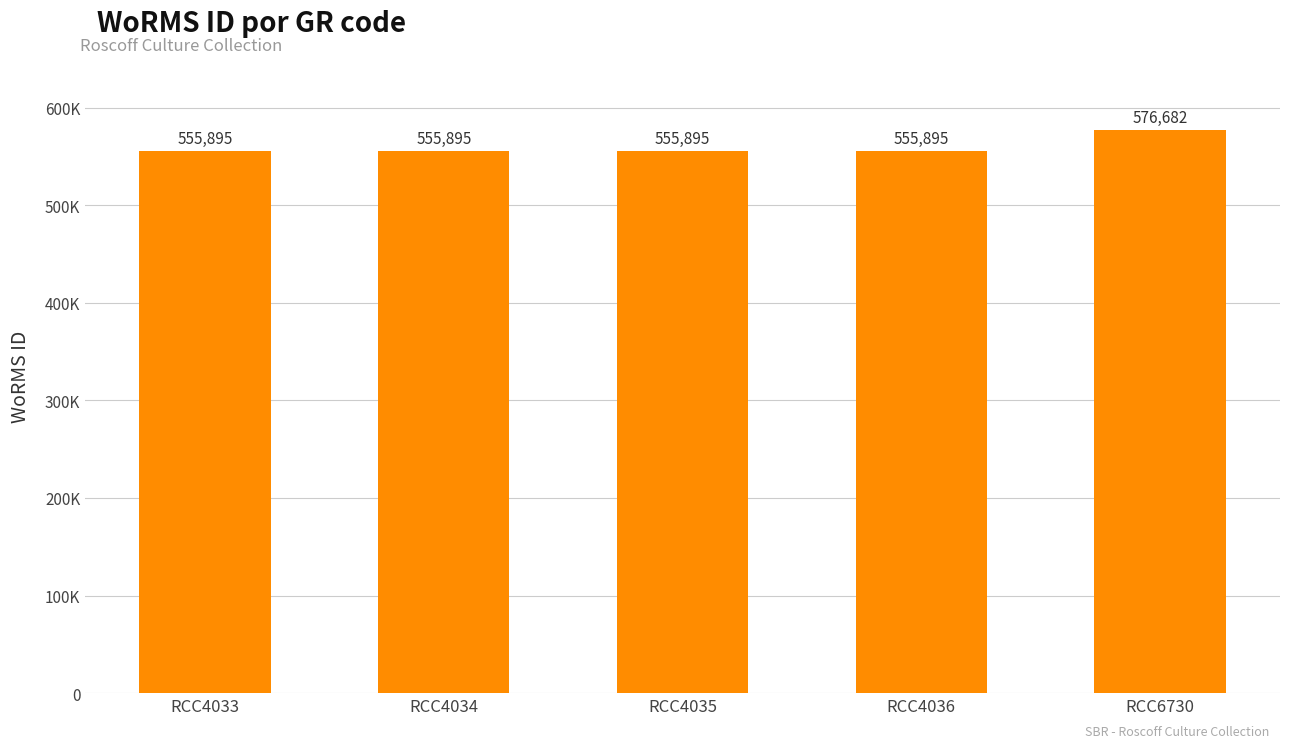

Are the bars horizontal?

No